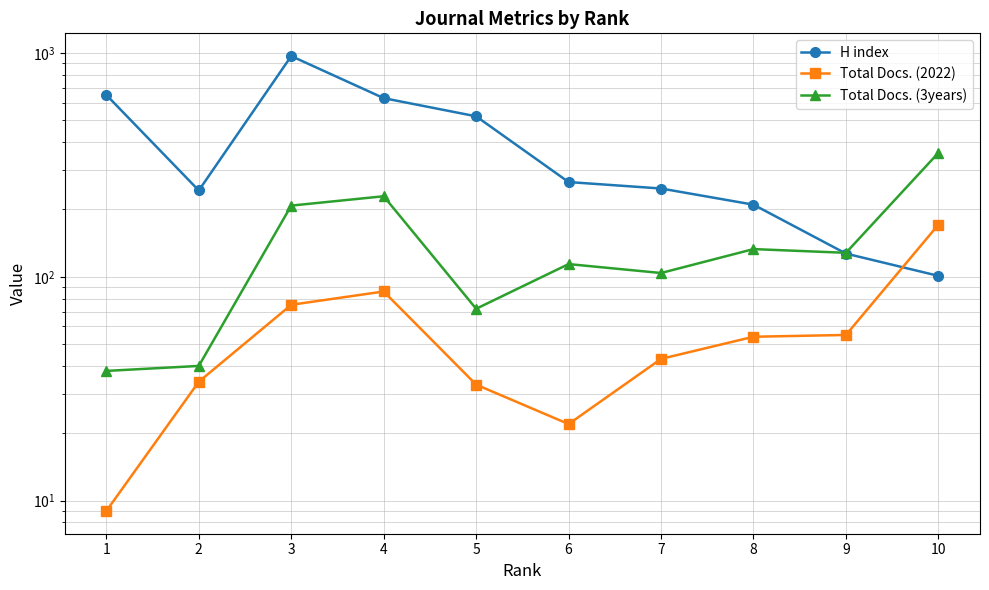

Which series has the widest spread of values?

H index